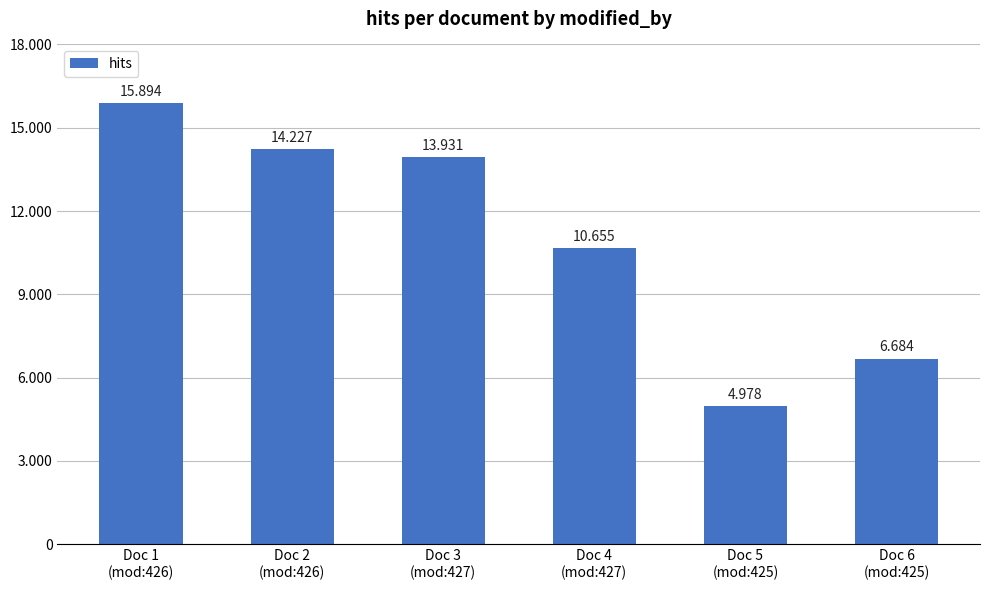

Reading left to right, transcribe all the data shown in this chart.

Doc 1
(mod:426)=15894	Doc 2
(mod:426)=14227	Doc 3
(mod:427)=13931	Doc 4
(mod:427)=10655	Doc 5
(mod:425)=4978	Doc 6
(mod:425)=6684